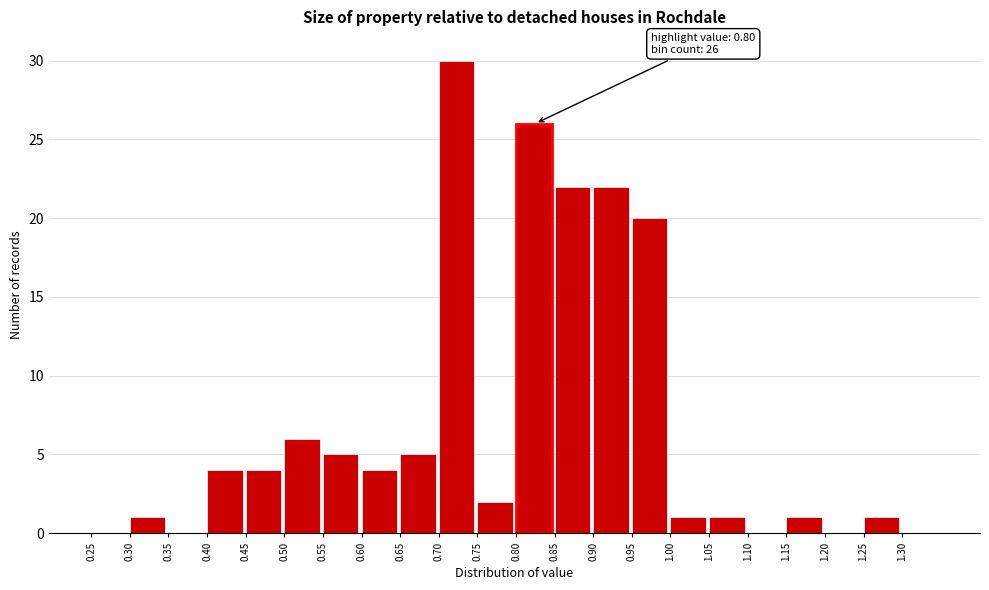

Which range on the x-axis has the tallest bar?

0.70 to 0.75